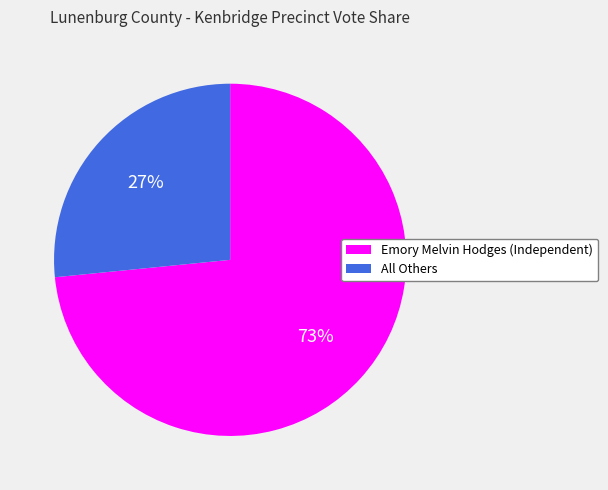

Does any single category account for the majority?

Yes